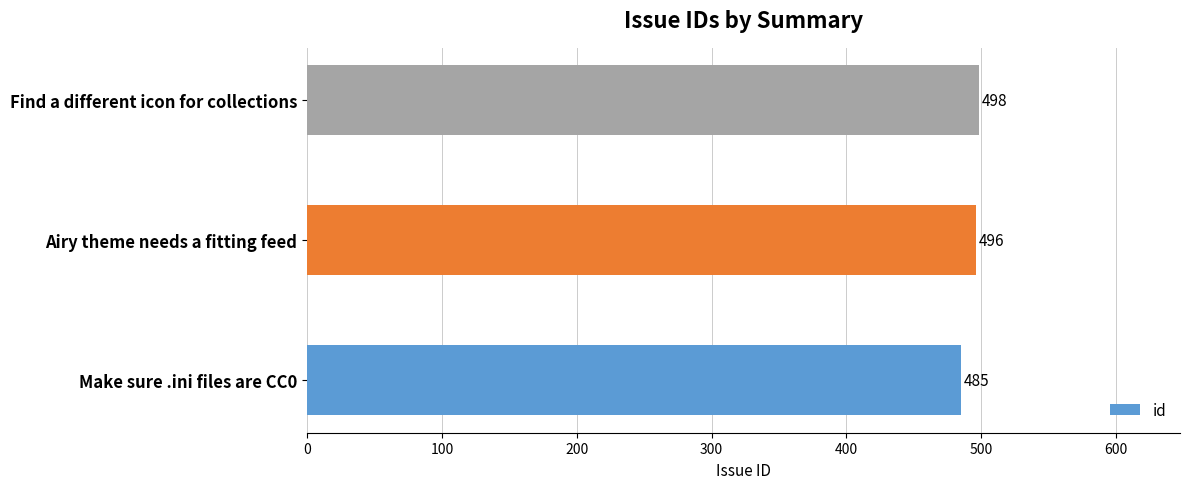

What is the maximum value shown in the chart?

498